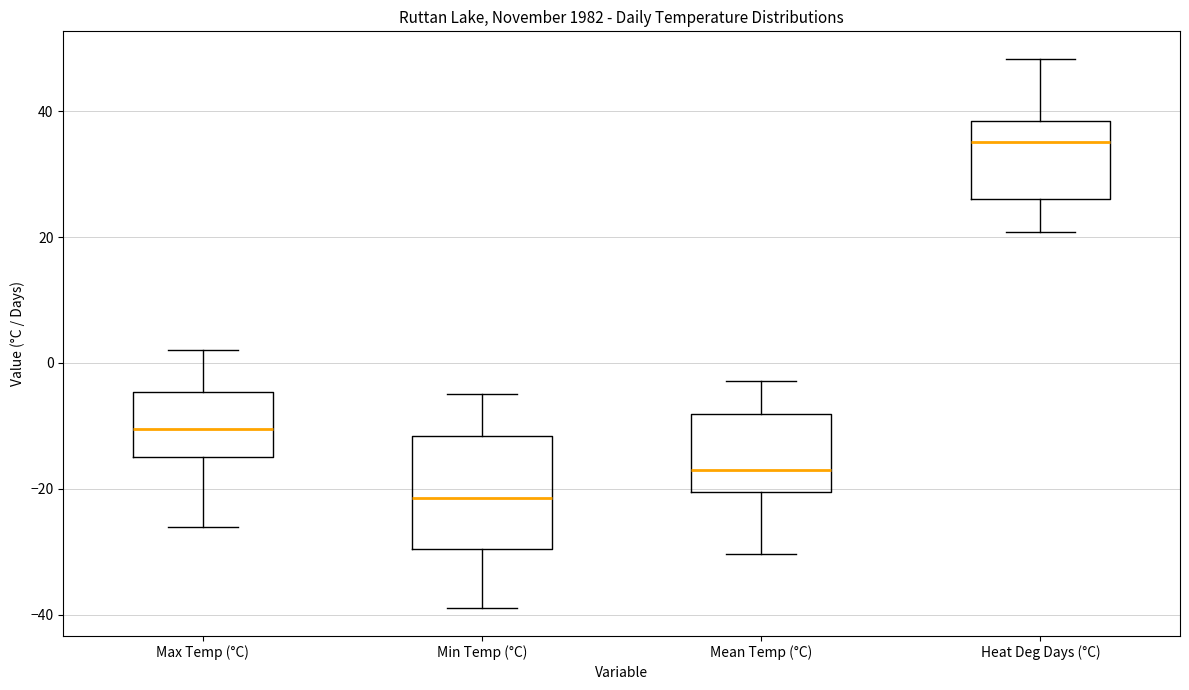

Where is the lower edge of the box for Mean Temp (°C) on the y-axis? The values are not printed on the chart, so give them approximately, as read against the axis.

-20